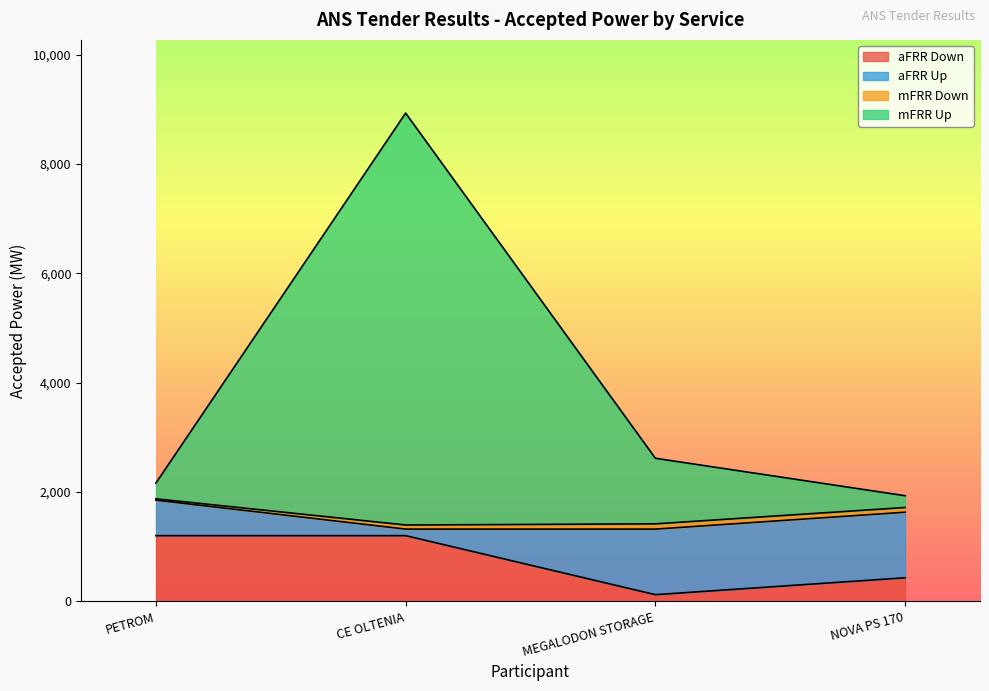

Is it true that aFRR Down equals 1200 at PETROM?

True